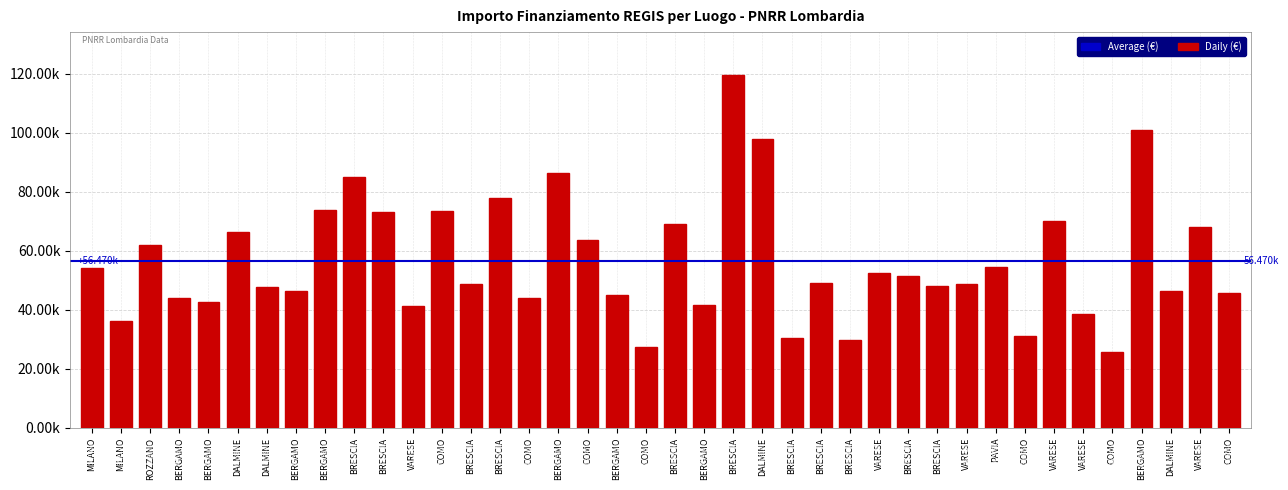

What is the smallest value displayed?

25842.4